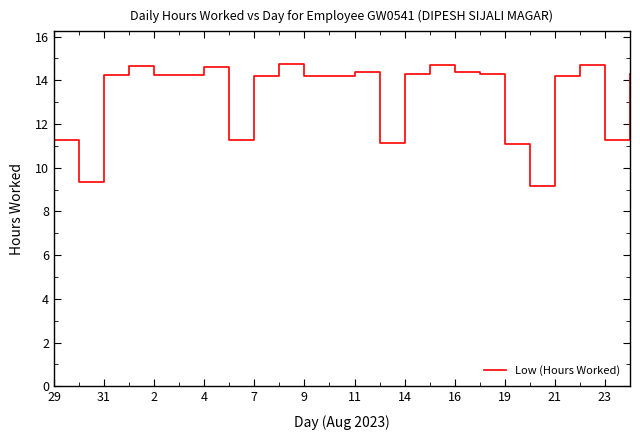

What is the greatest value displayed?

14.8